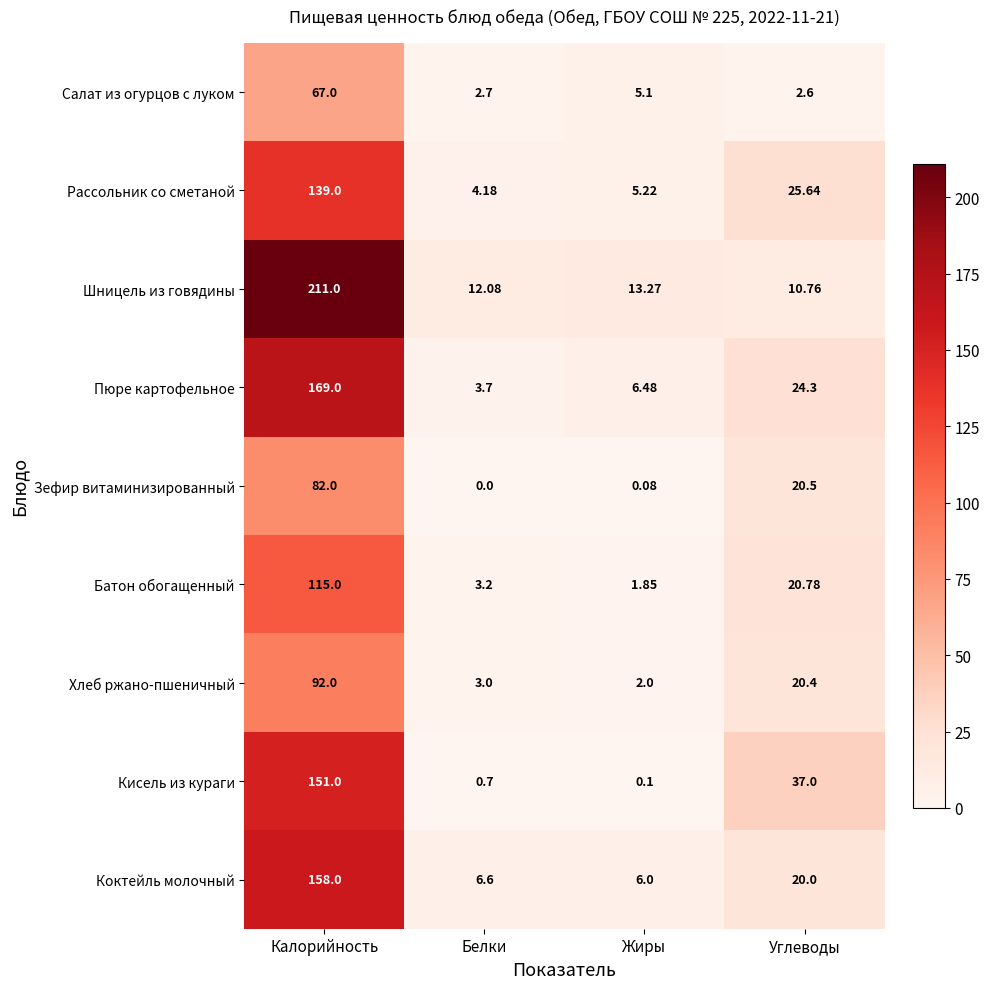

At Калорийность, list the series in order from smallest to largest.

Салат из огурцов с луком, Зефир витаминизированный, Хлеб ржано-пшеничный, Батон обогащенный, Рассольник со сметаной, Кисель из кураги, Коктейль молочный, Пюре картофельное, Шницель из говядины